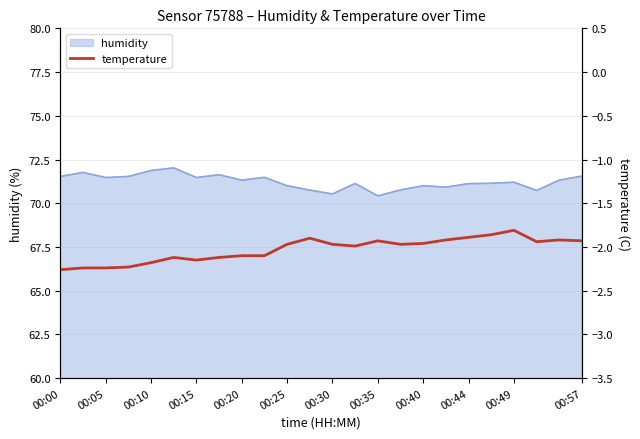

Is it true that humidity equals 105.3 at 00:40?

False